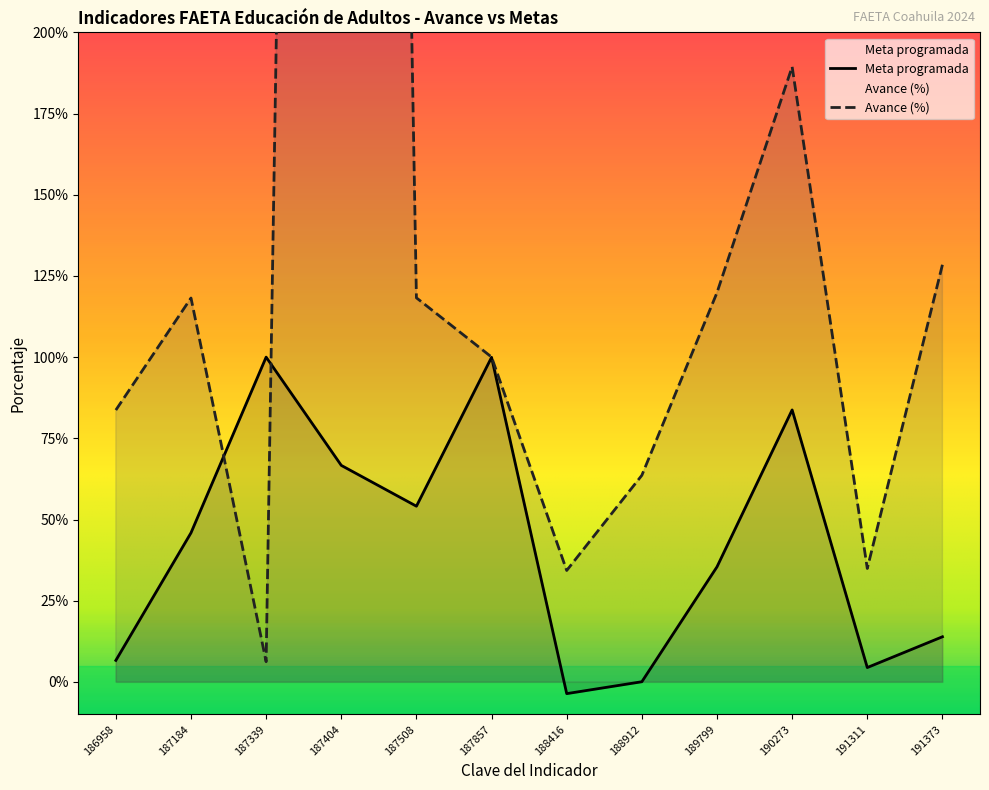

Reading left to right, list all the values displayed in this chart.

Meta programada: 186958=6.6	187184=45.9	187339=100.0	187404=66.7	187508=54.1	187857=99.9	188416=-3.6	188912=0.1	189799=35.4	190273=83.7	191311=4.4	191373=13.9
Avance (%): 186958=83.7	187184=118.2	187339=6.2	187404=1425.0	187508=118.3	187857=100.0	188416=34.3	188912=63.6	189799=119.9	190273=189.4	191311=34.9	191373=128.4